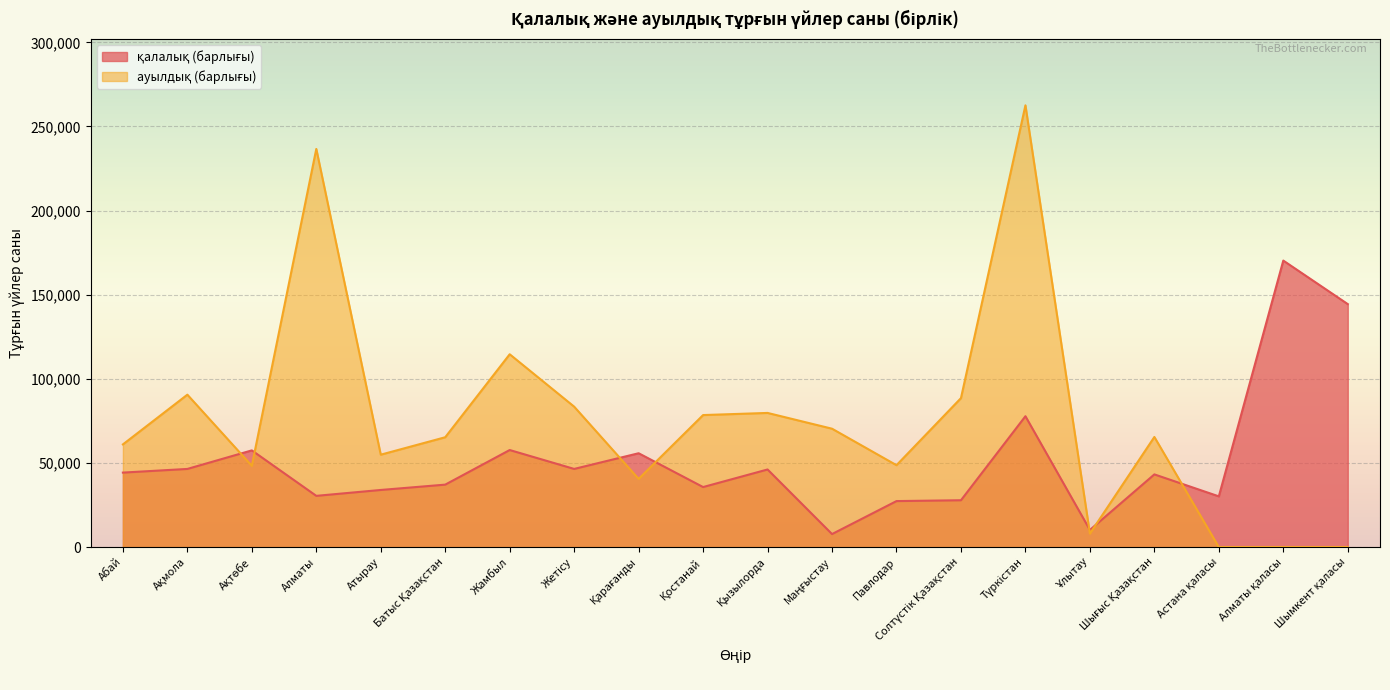

In ауылдық (барлығы), how many points are higher than both neighbors (excluding endpoints)?

6